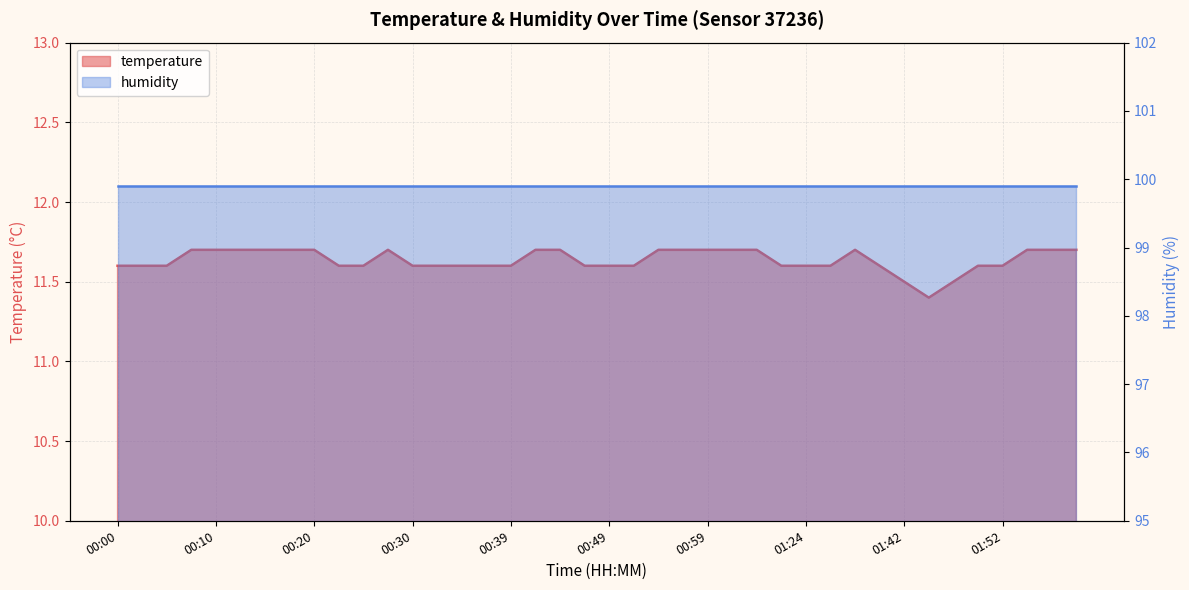

What is the label of the 39th point from the left?

01:57